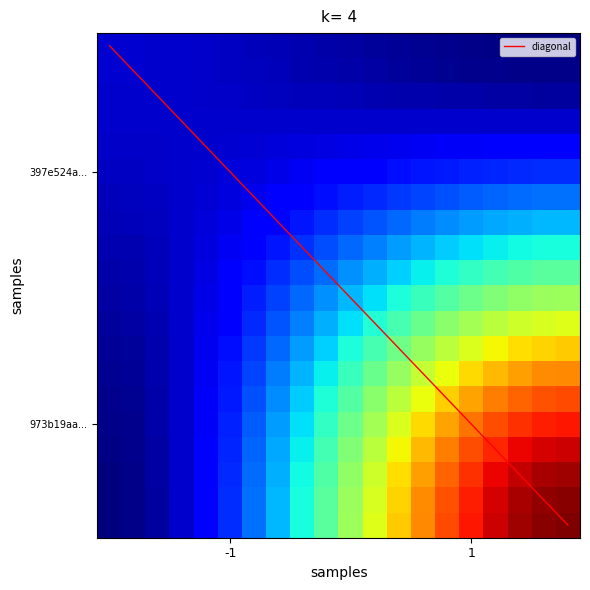

Which series has the largest total across all categories?

973b19aa7e938bf03a3abd4950ccfb72804d378